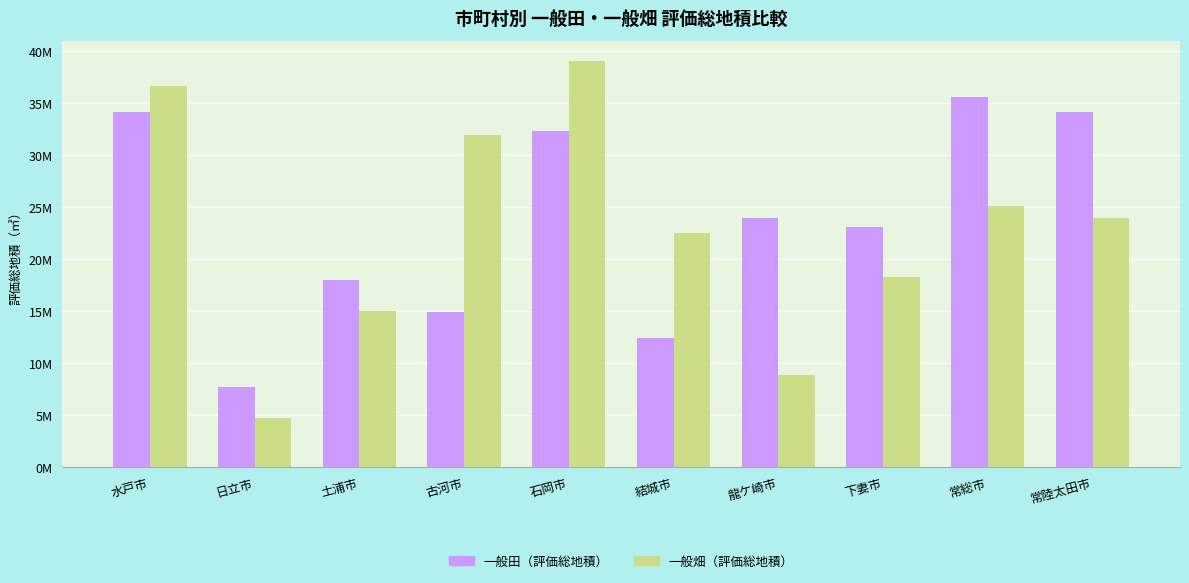

The 一般畑（評価総地積） series shows 18643583 at 古河市. True or false?

False